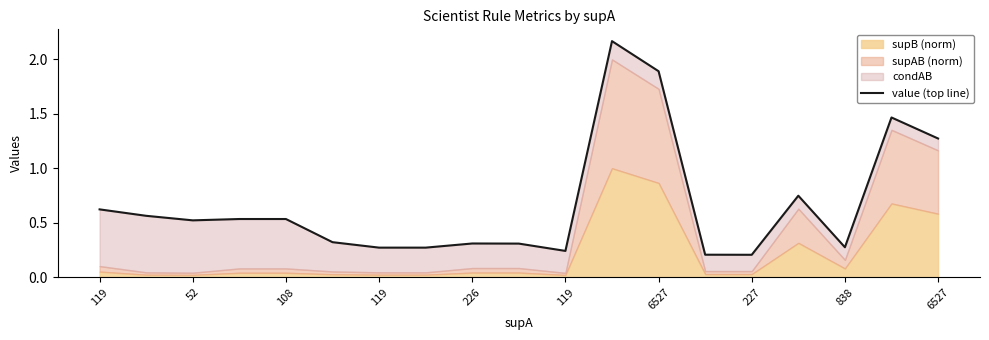

What is the difference between the second highest and minimum values?

1.7